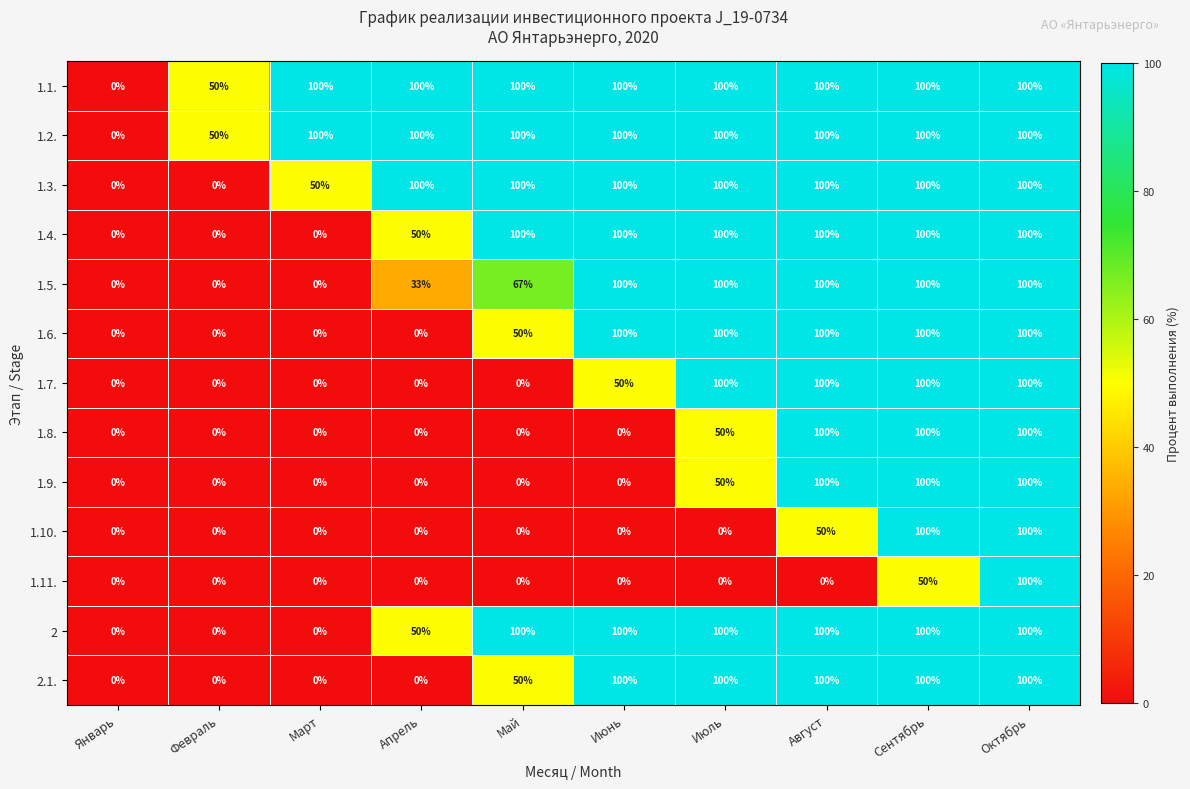

The value of 1.3. at Январь is 0. True or false?

True